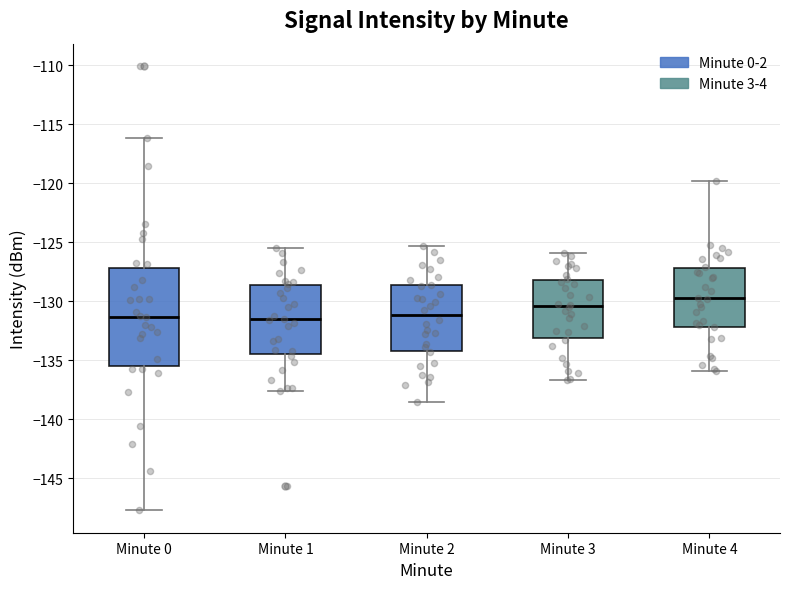

Where does the upper whisker of the box for Minute 4 end on the y-axis? The values are not printed on the chart, so give them approximately, as read against the axis.

-120.0